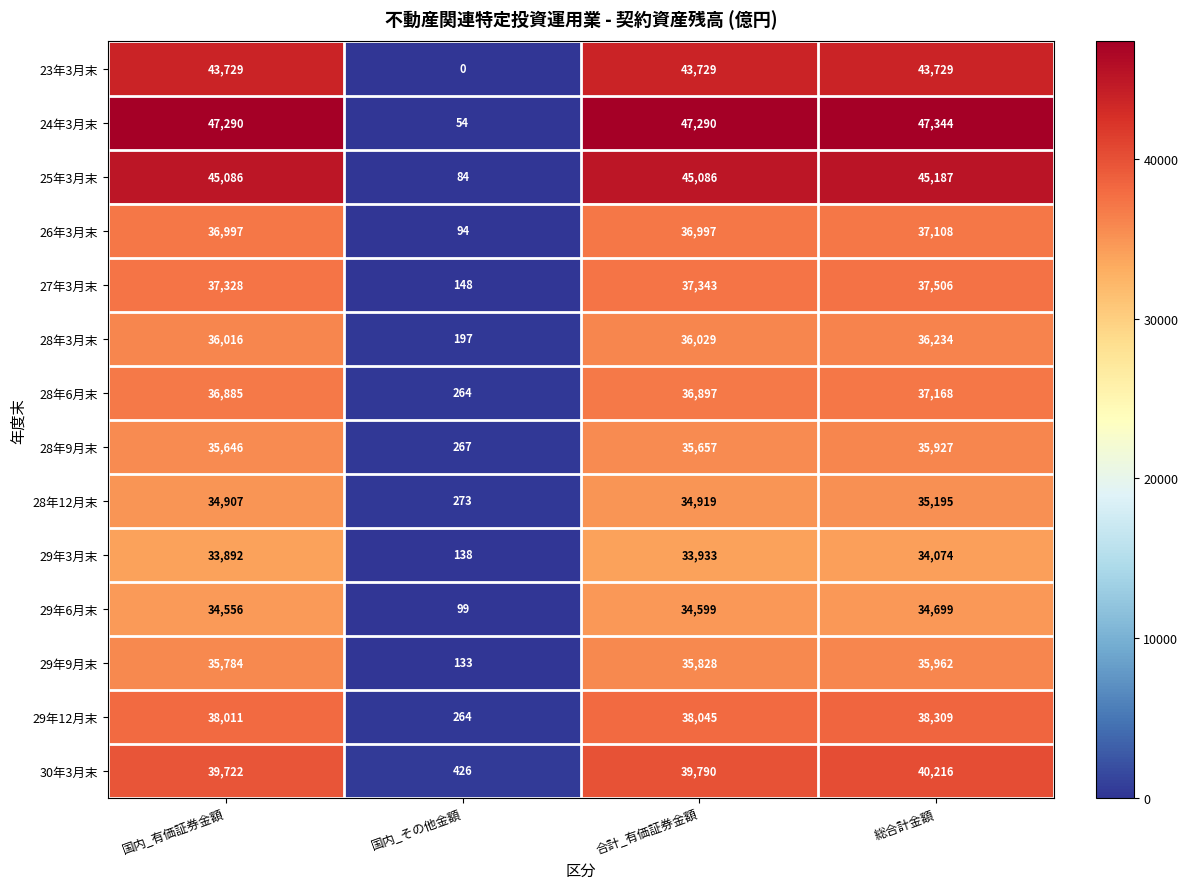

What is the greatest value displayed?

47344